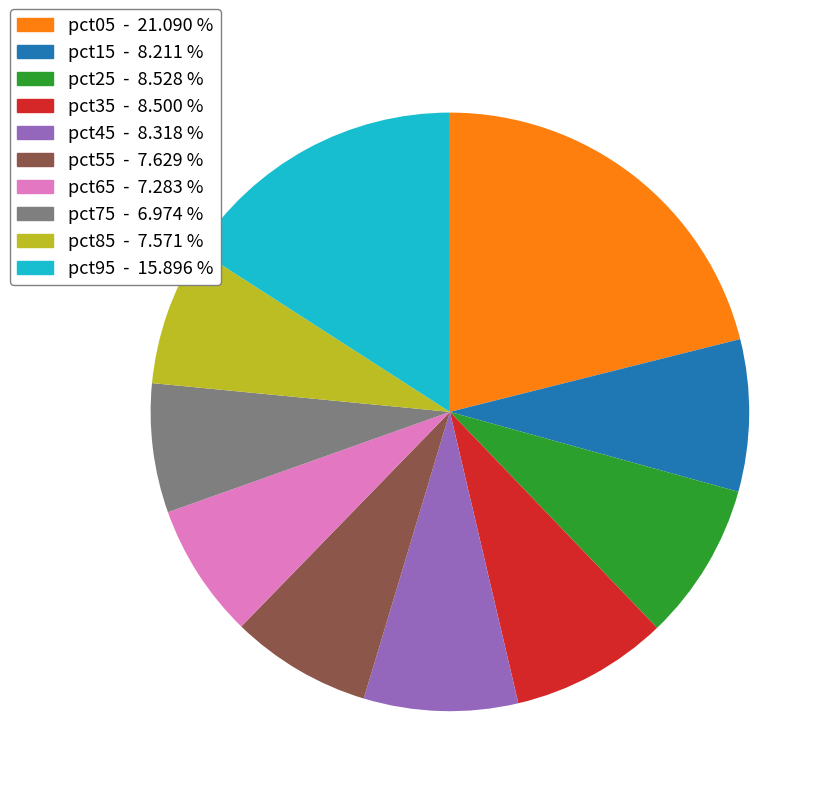

Is the sum of pct55 and pct25 greater than half?

No